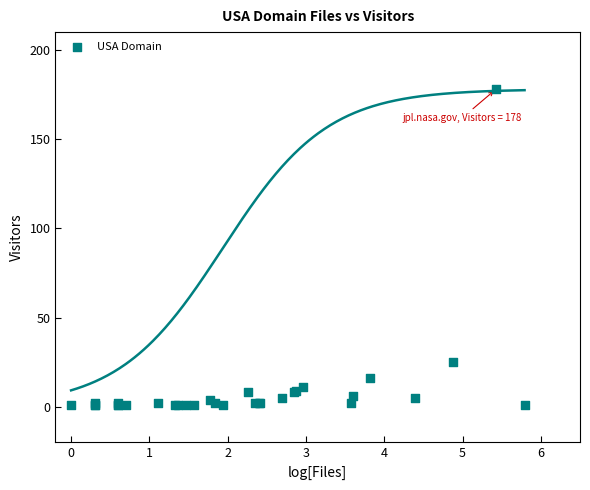

What Y value in the scatter plot is closest to 89?

25